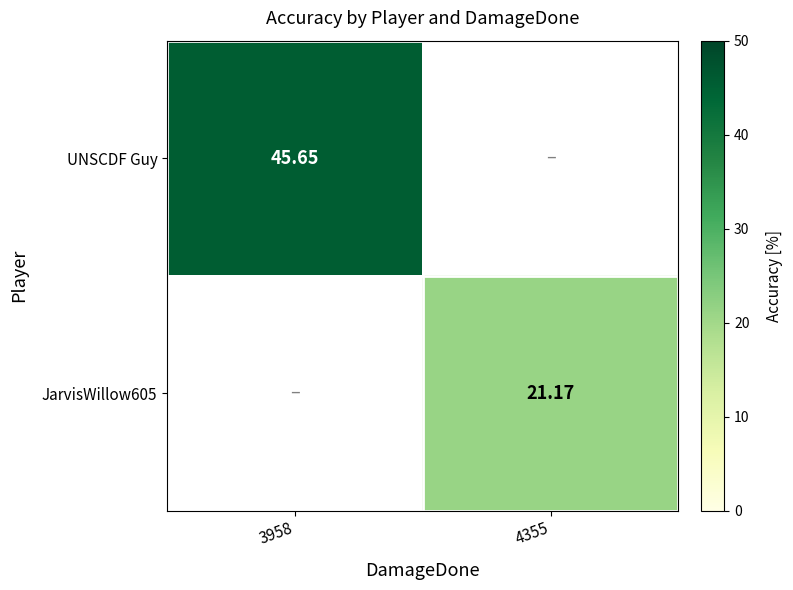

How many values in UNSCDF Guy are above zero?

1